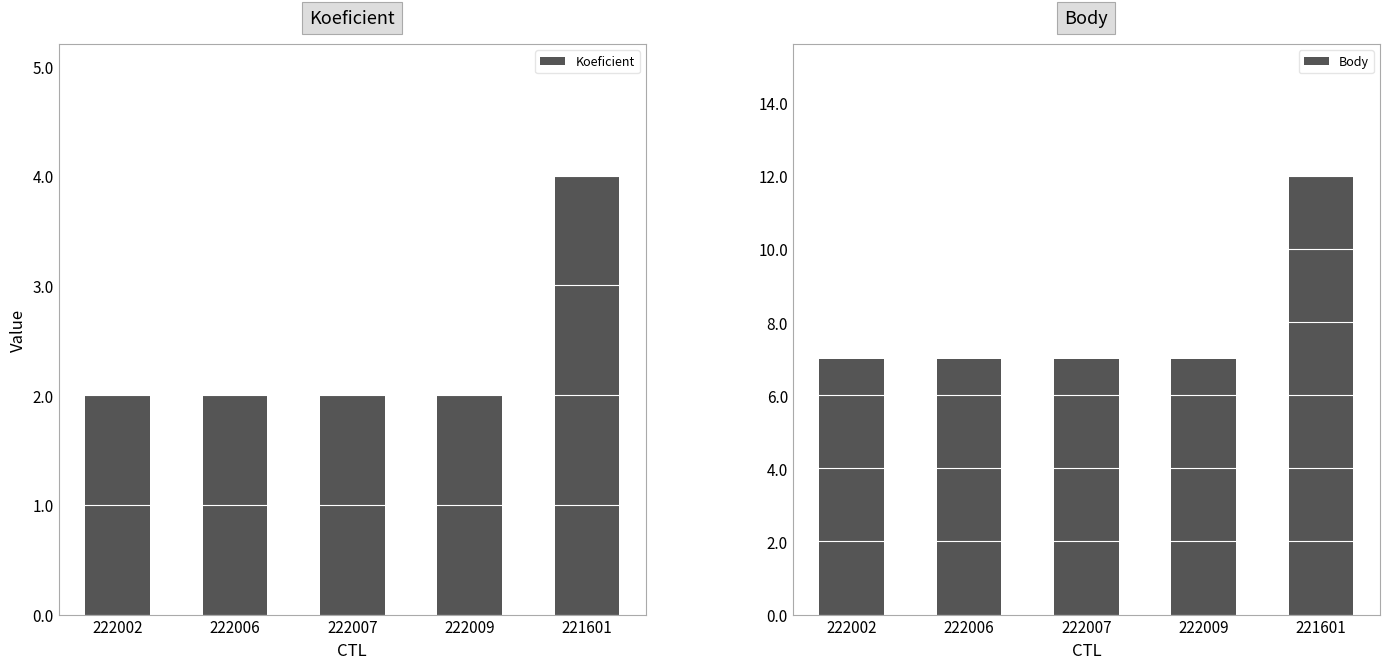

At which label does Body reach its peak?

221601